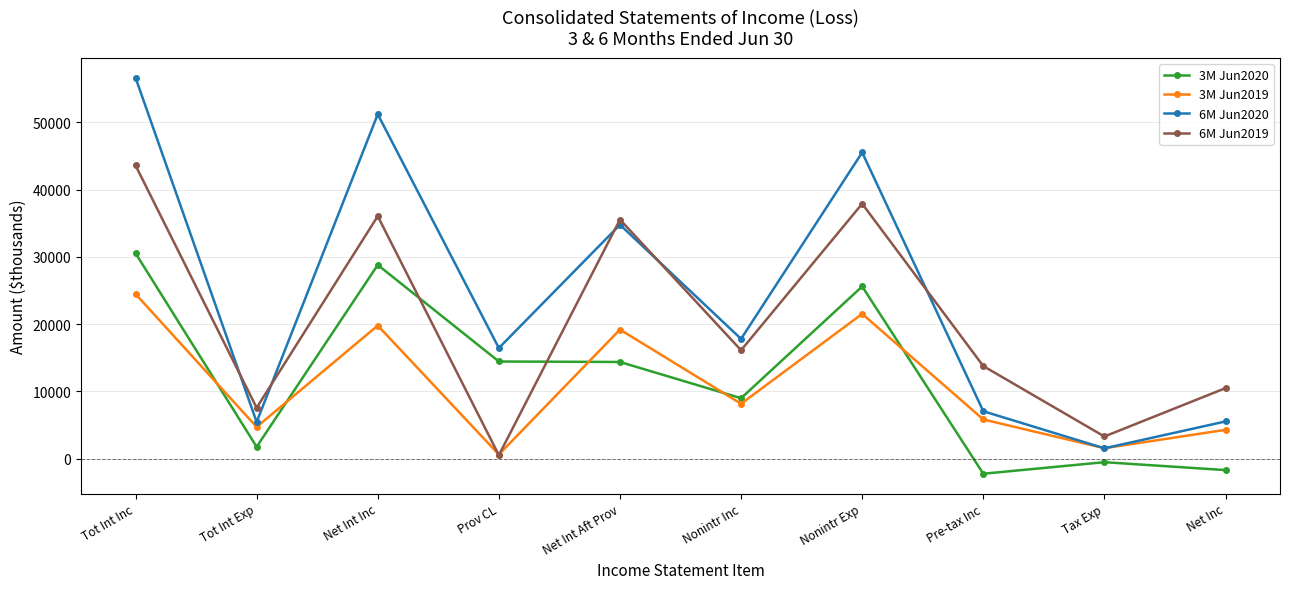

Which category has the highest value in the 6M Jun2020 series?

Tot Int Inc